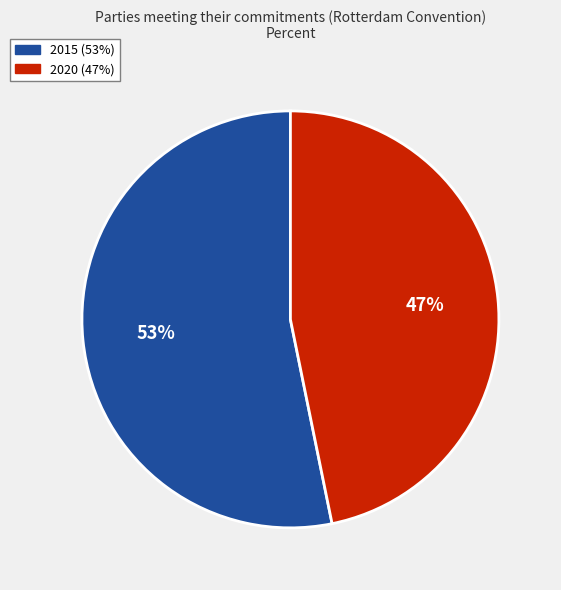

What is the largest slice in the pie chart?

2015